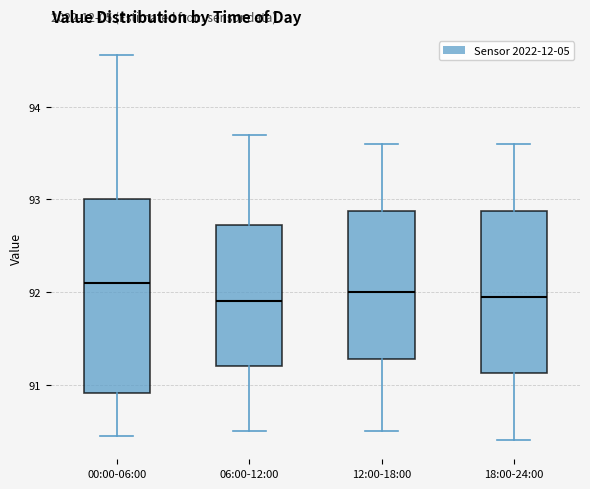

Reading left to right, read every box against the y-axis: the position of its median line, the range the box covers, and the ends of its whiskers. The values are not printed on the chart, so give them approximately, as read against the axis.

00:00-06:00: median 92.1, box 90.9 to 93.0, whiskers 90.4 to 94.6
06:00-12:00: median 91.9, box 91.2 to 92.7, whiskers 90.5 to 93.7
12:00-18:00: median 92.0, box 91.3 to 92.9, whiskers 90.5 to 93.6
18:00-24:00: median 92.0, box 91.1 to 92.9, whiskers 90.4 to 93.6